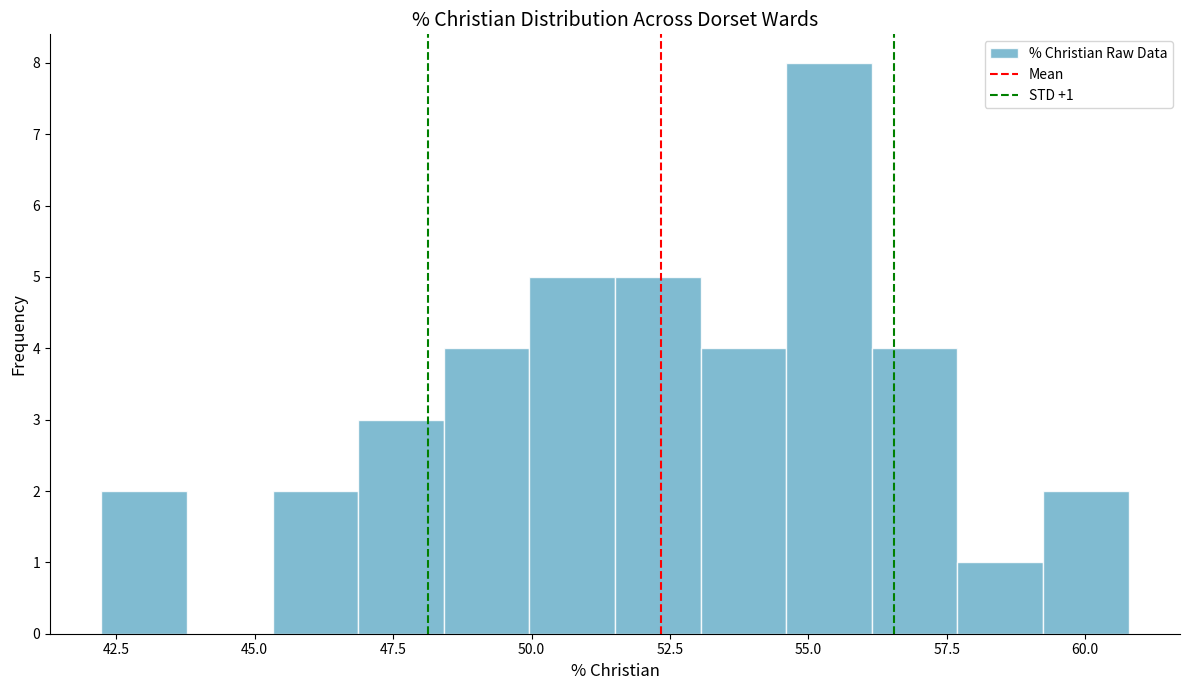

Read against the x-axis, roughly where is the centre of the tallest bar?

55.5